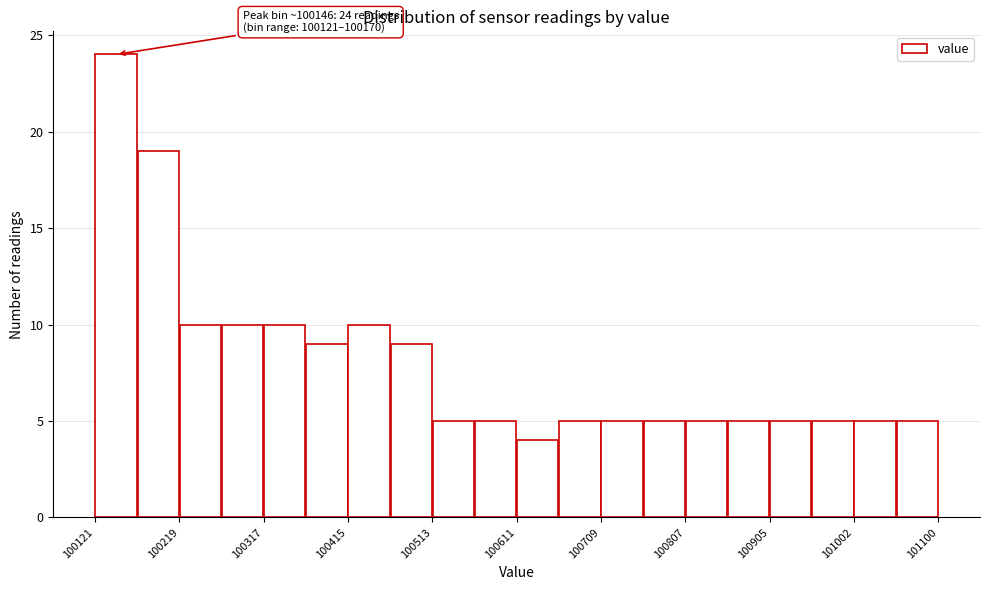

Which range on the x-axis has the tallest bar?

100120 to 100170